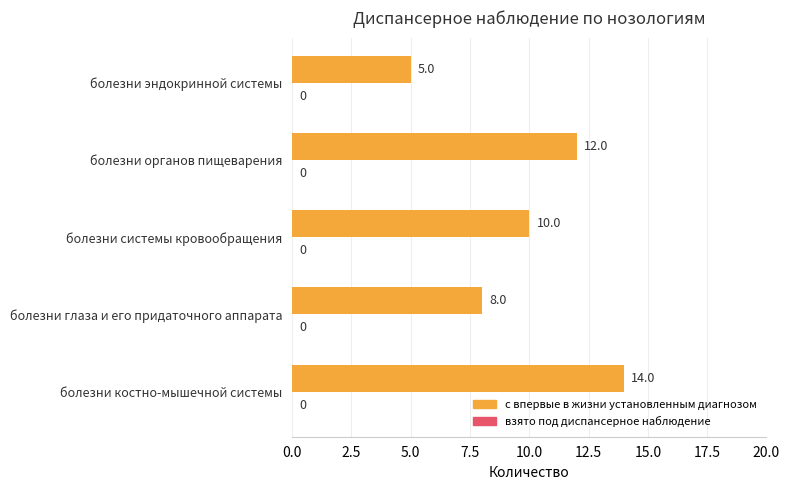

What is the difference between the second highest and minimum values?

7